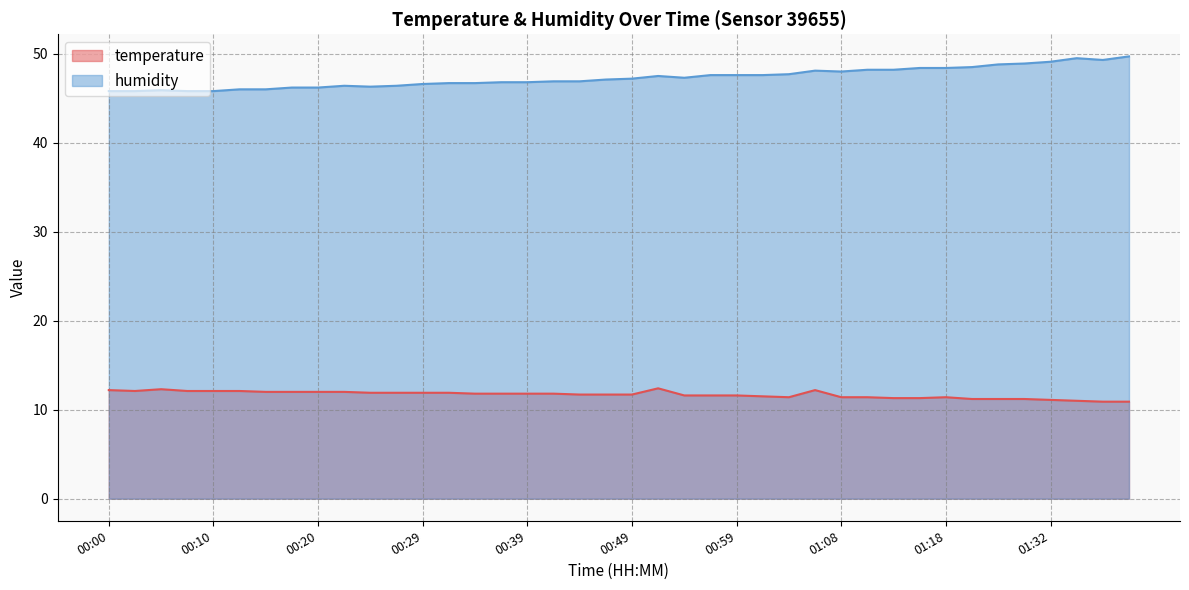

How many data points in humidity are less than 47?

19